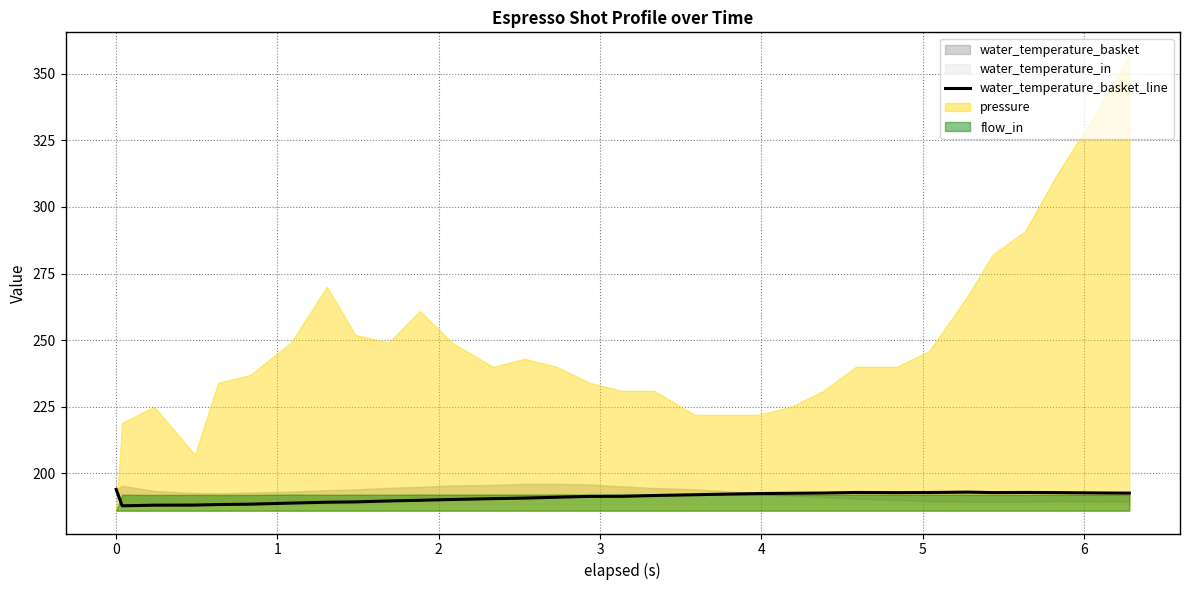

How many points are lower than both their immediate neighbors (excluding endpoints)?

3